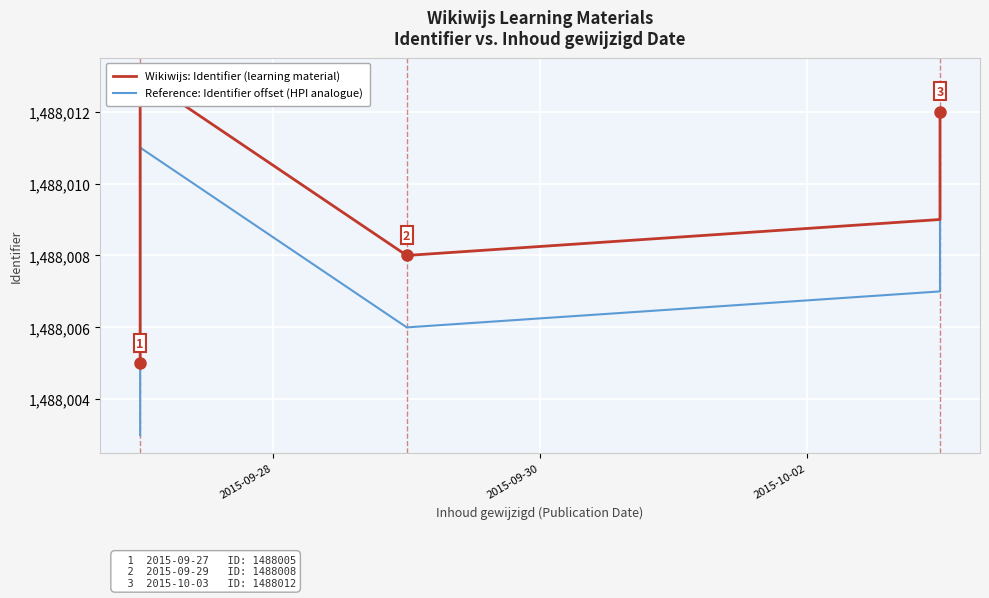

List the series in order of their overall mean, highest first.

Wikiwijs: Identifier (learning material), Reference: Identifier offset (HPI analogue)